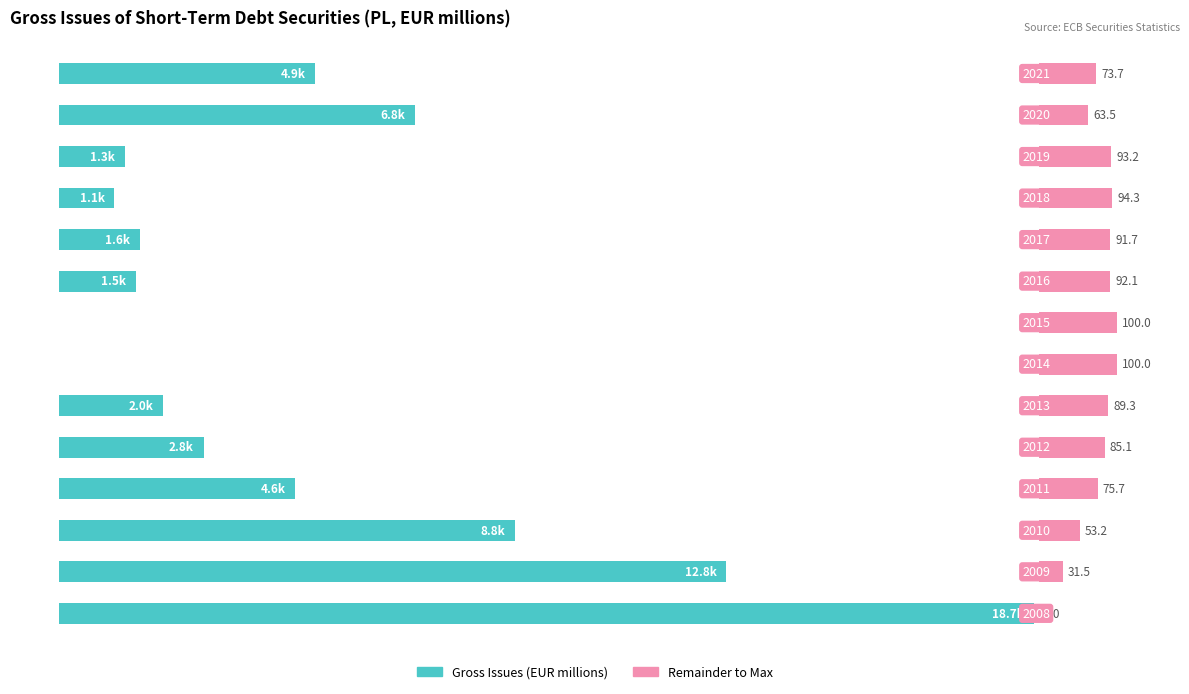

Which has a higher value, 2 or 10?

2